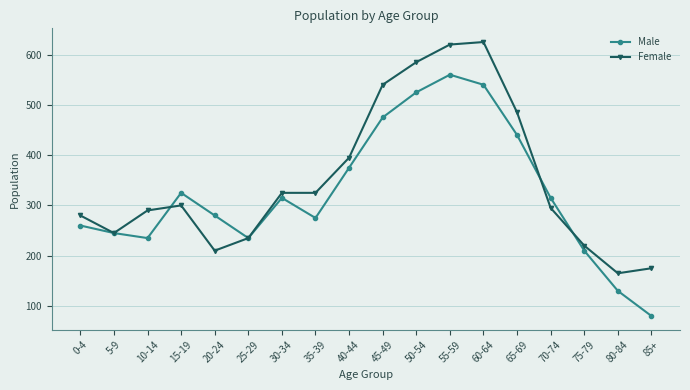

Rank the series at 80-84 from highest to lowest value.

Female, Male